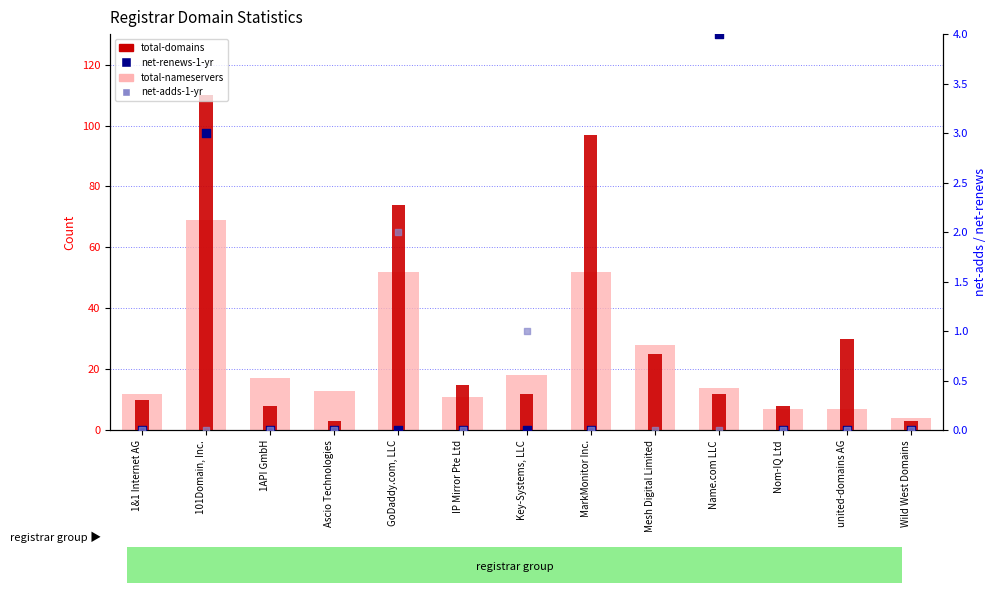

Which series has the largest Y range (max minus min)?

total-domains